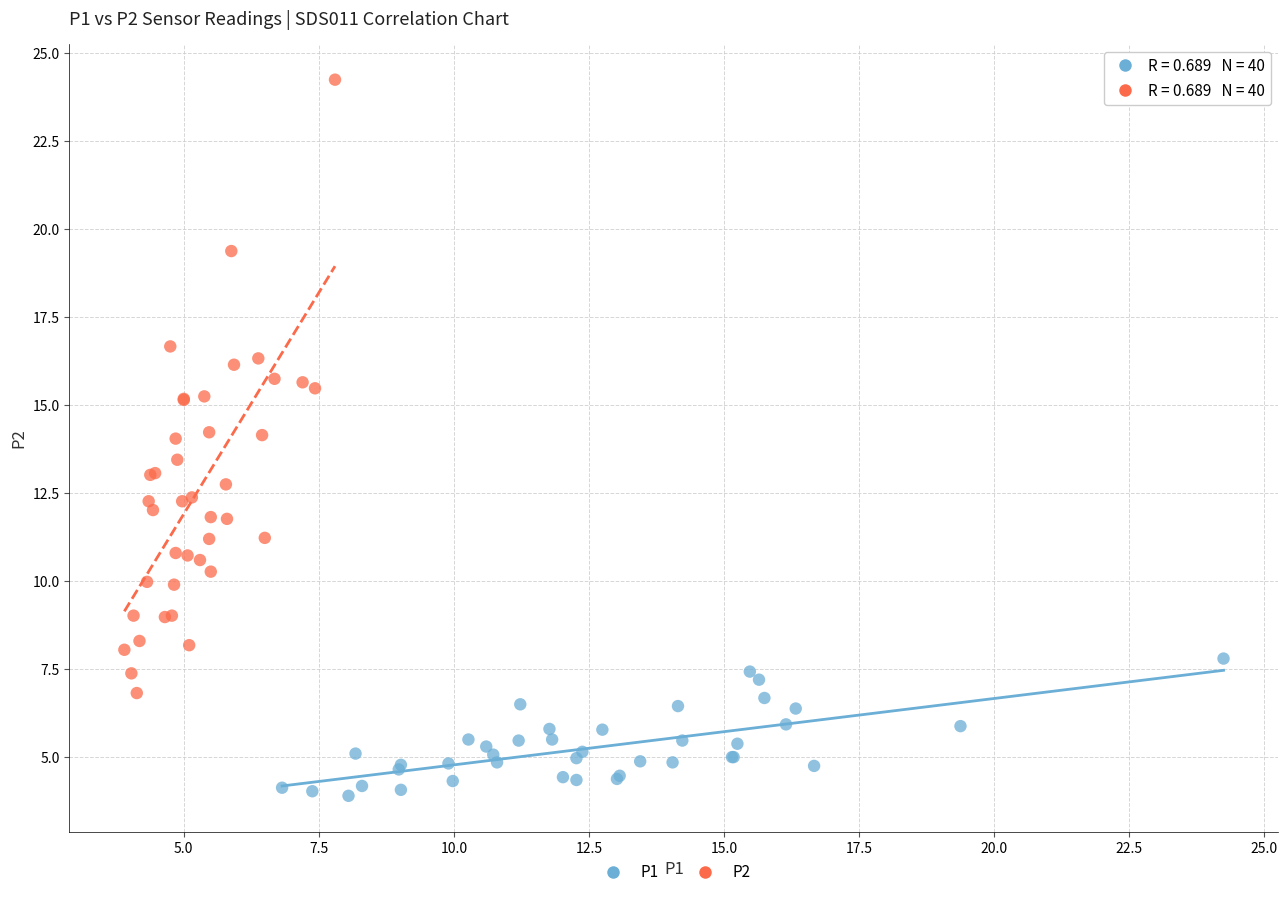

Which series contains the lowest Y value?

P1